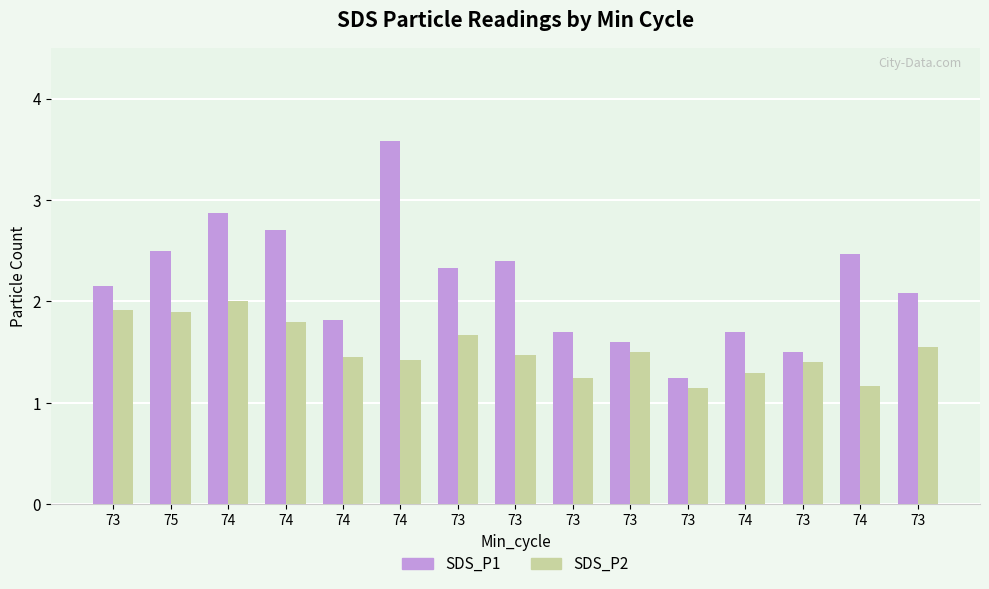

At which category is the sum across all series the highest?

74